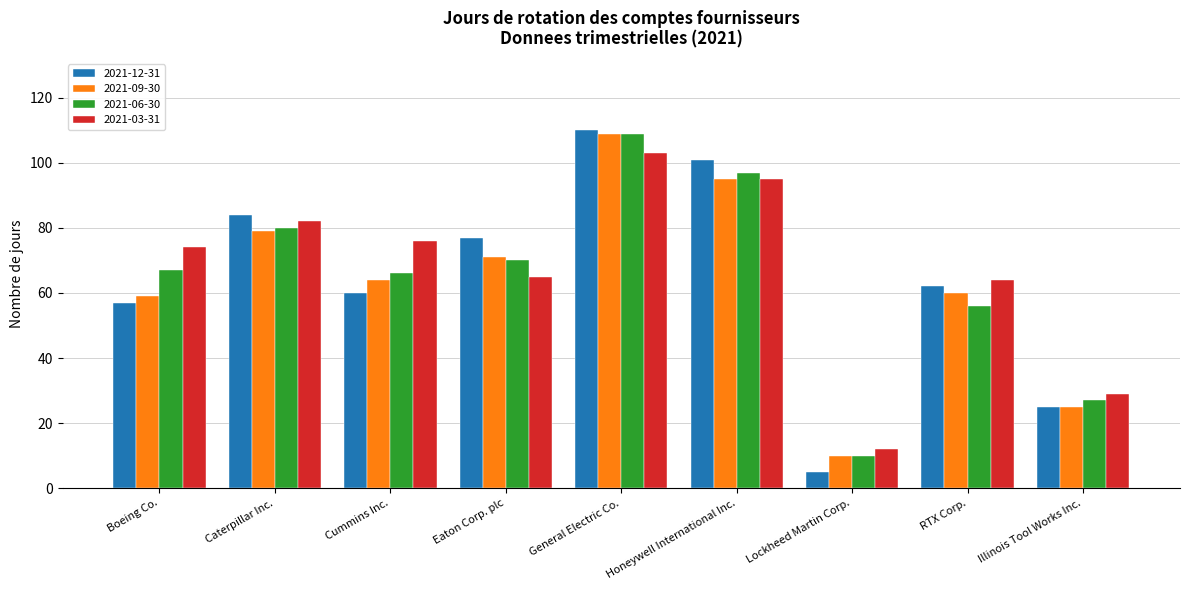

Which series has the largest total across all categories?

2021-03-31